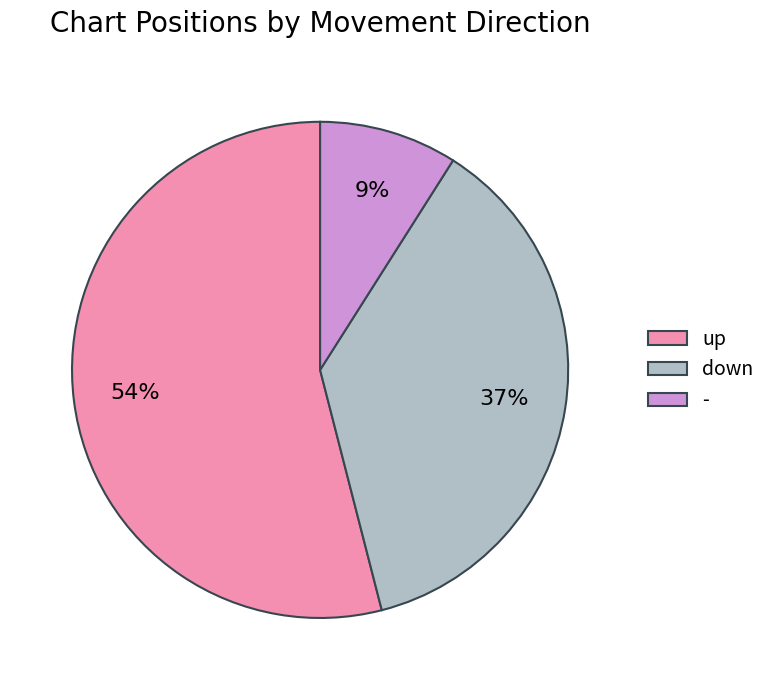

Do up and - together represent more than half of the pie?

Yes